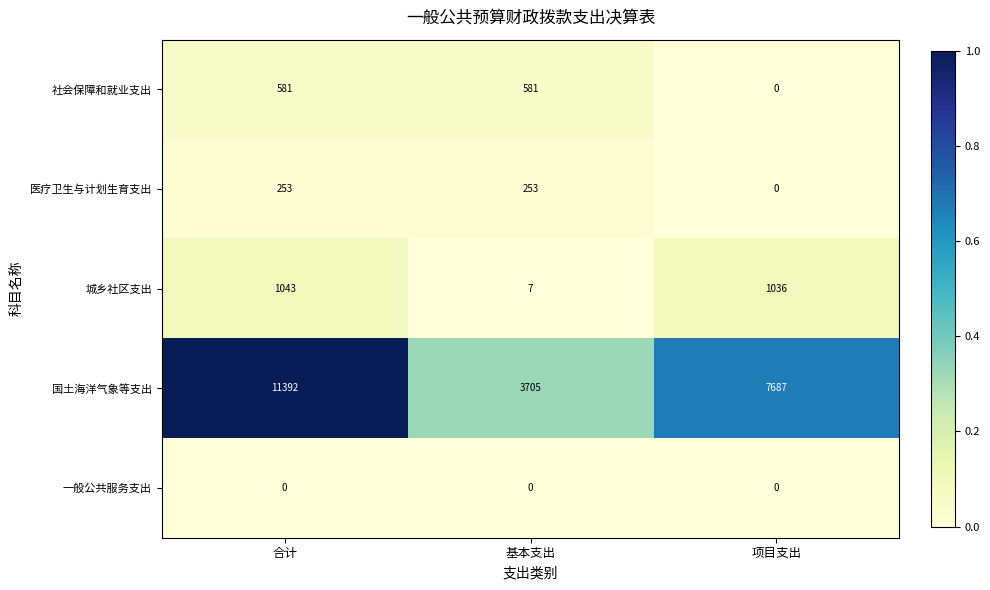

Which series has the widest spread of values?

国土海洋气象等支出